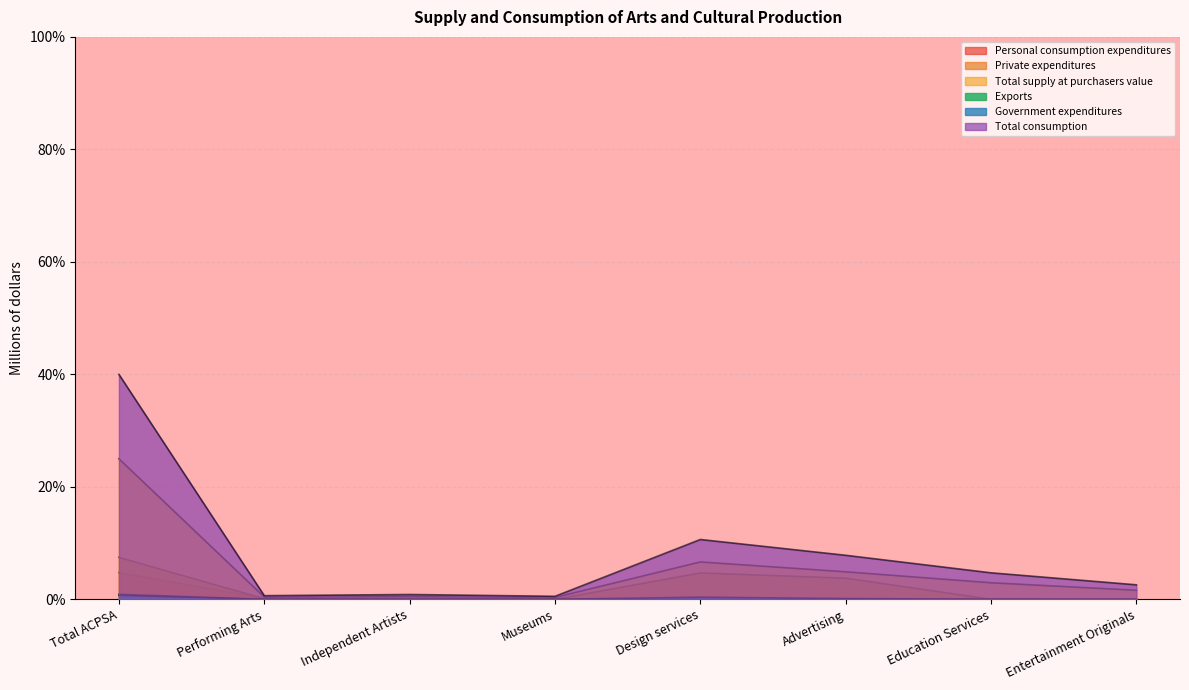

What position from the left is Museums?

4